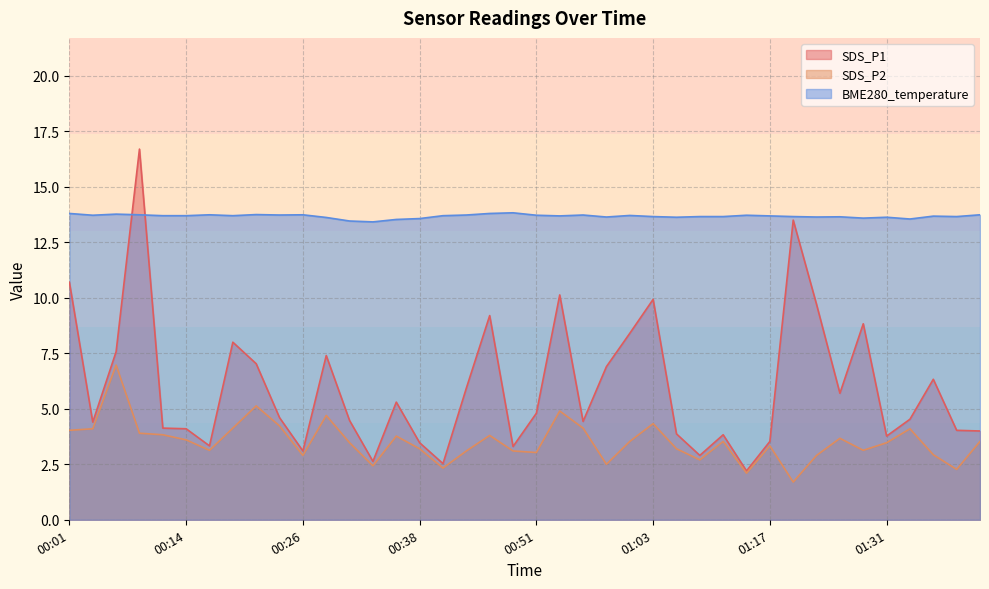

What position from the left is 01:42?

40